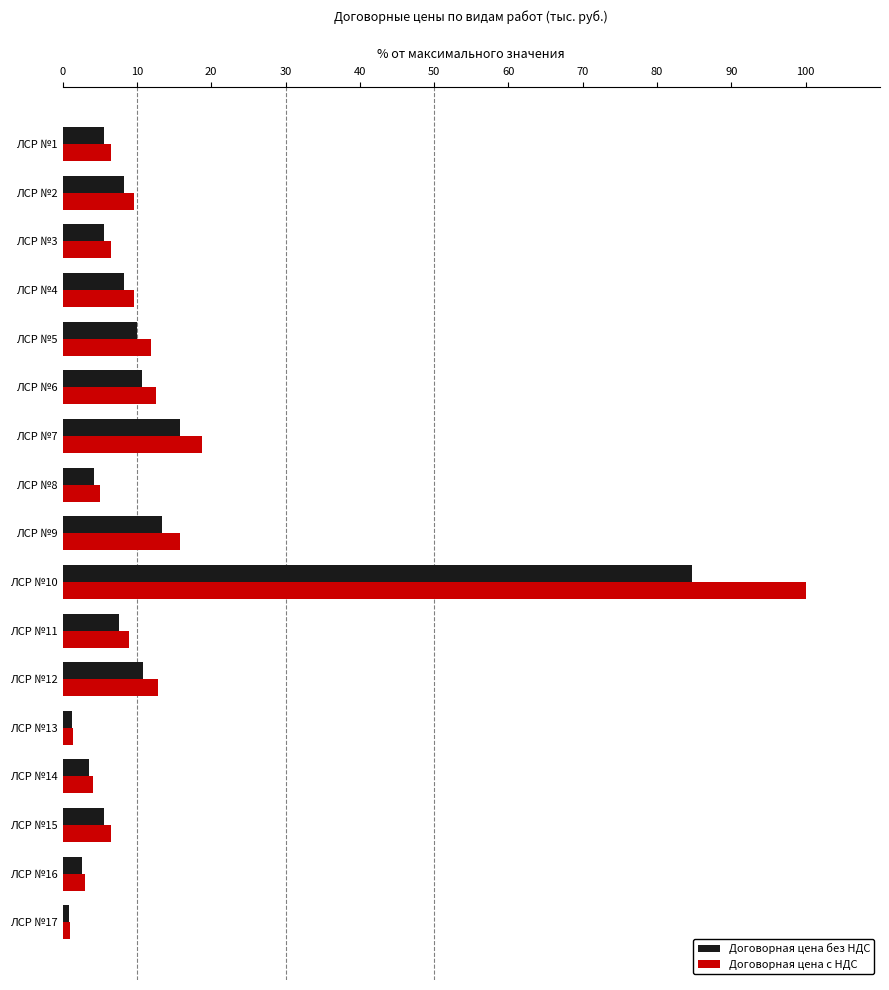

What is the sum of all Договорная цена с НДС values?

234.2